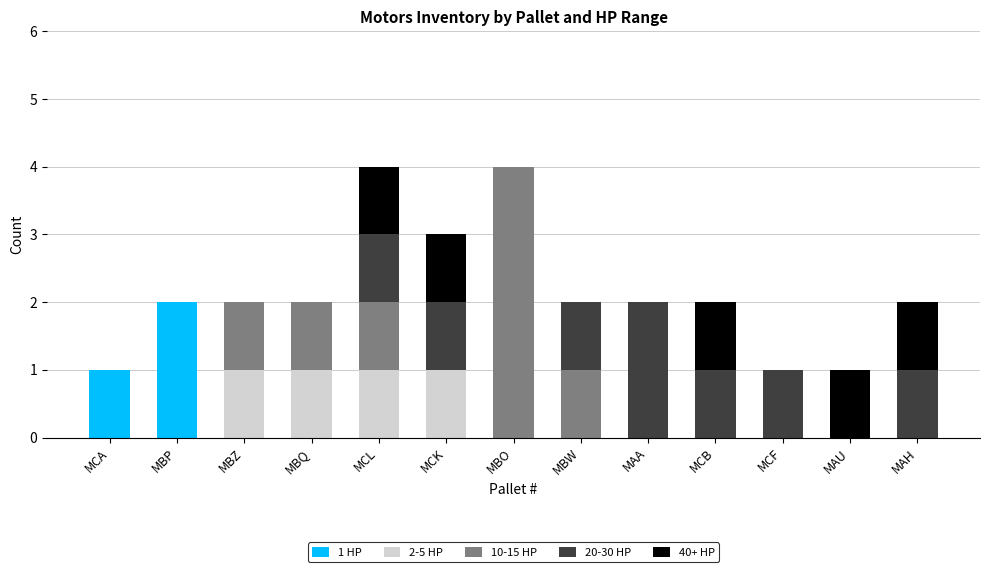

The value of 1 HP at MAU is 0. True or false?

True